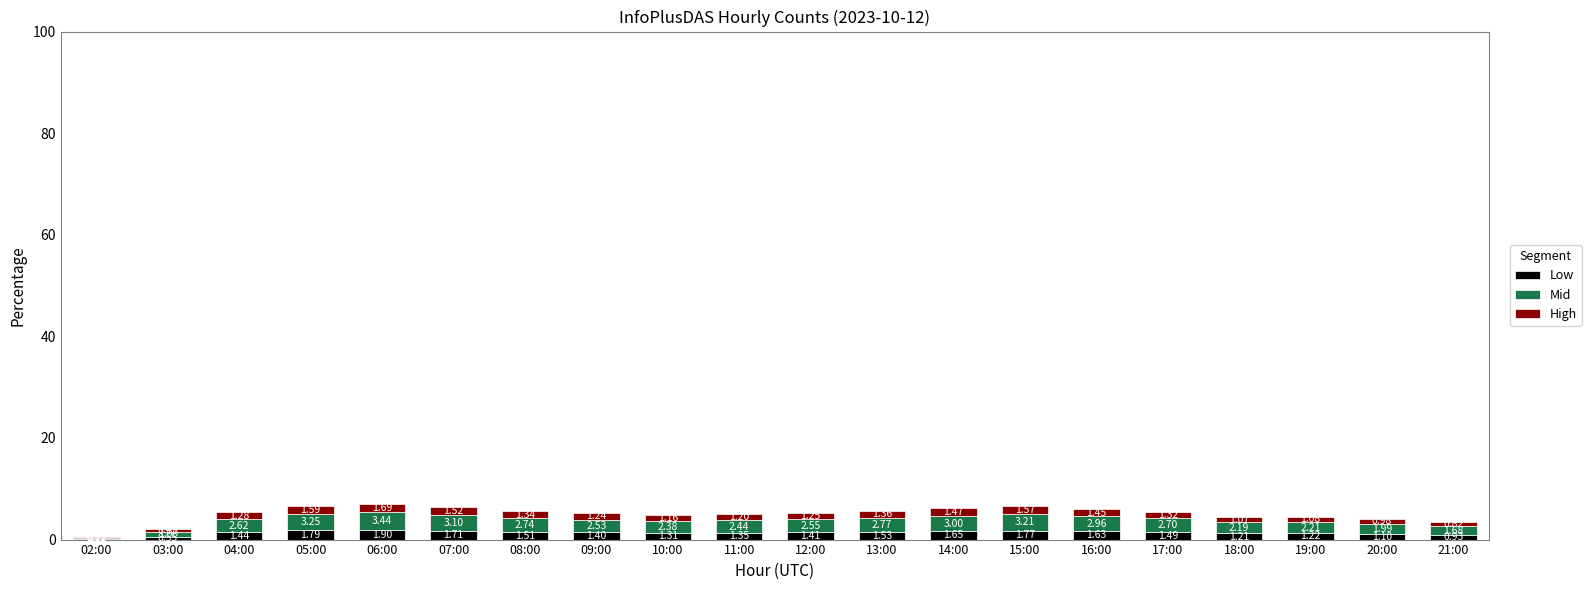

At which category is the sum across all series the highest?

06:00